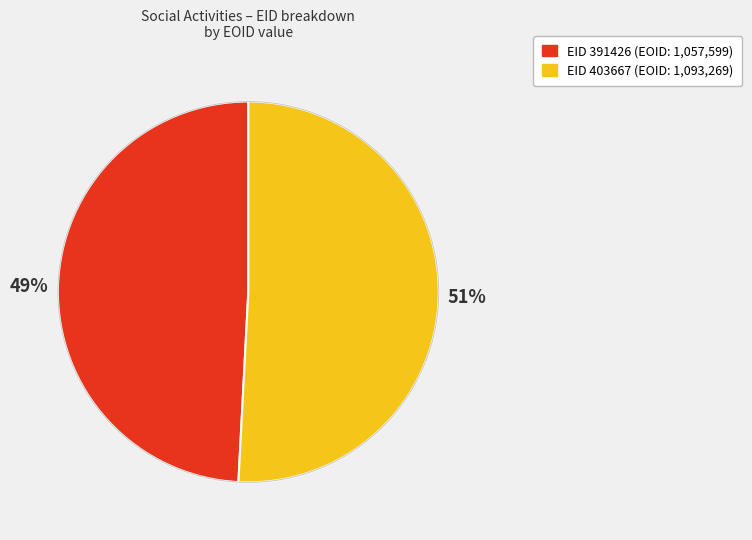

To the nearest percent, what is the difference between the largest and smallest slice percentages?

2%